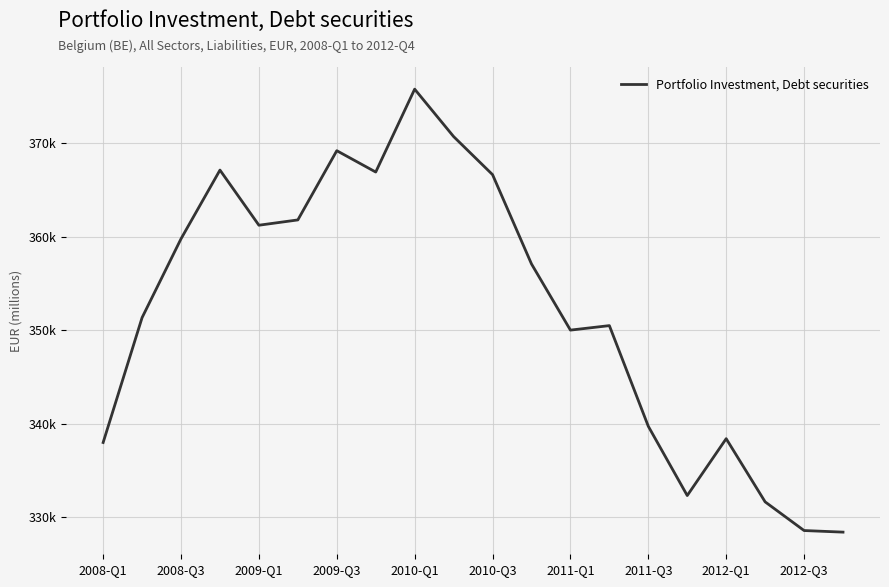

Does the chart display data point markers on the line(s)?

No